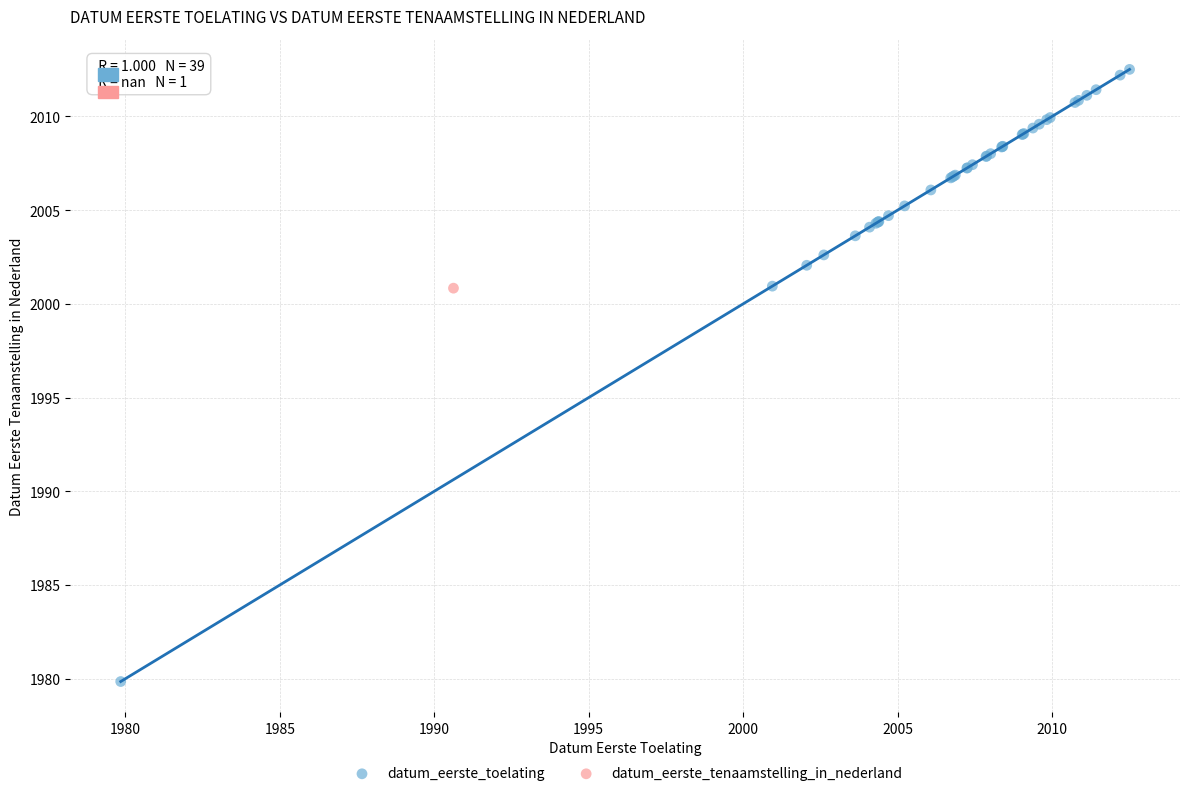

What are all the series names shown in the legend?

datum_eerste_toelating, datum_eerste_tenaamstelling_in_nederland